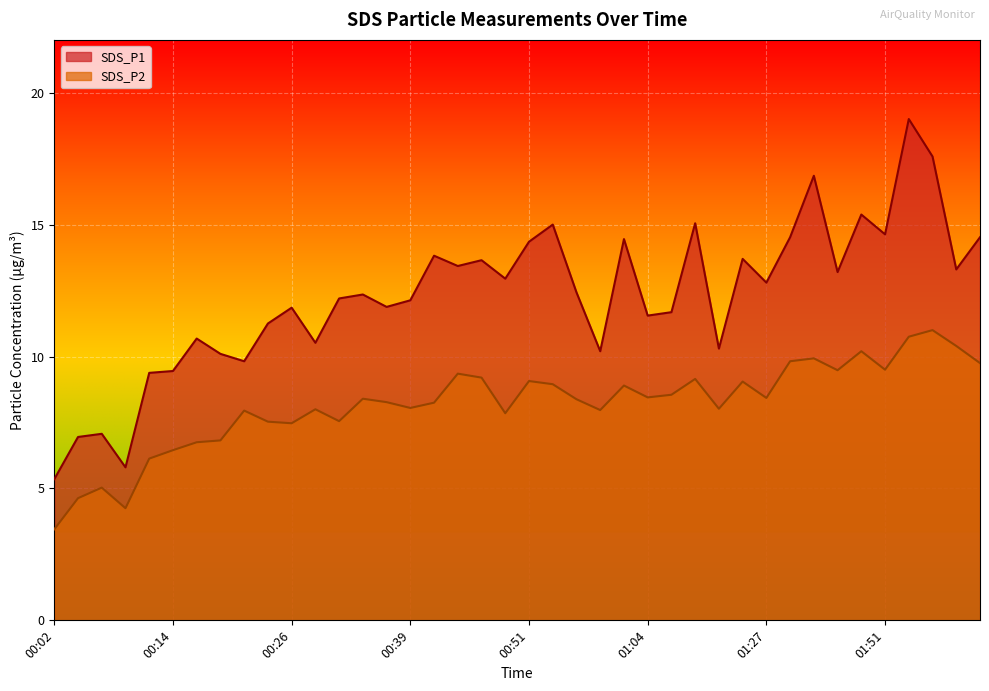

Which series has the widest spread of values?

SDS_P1